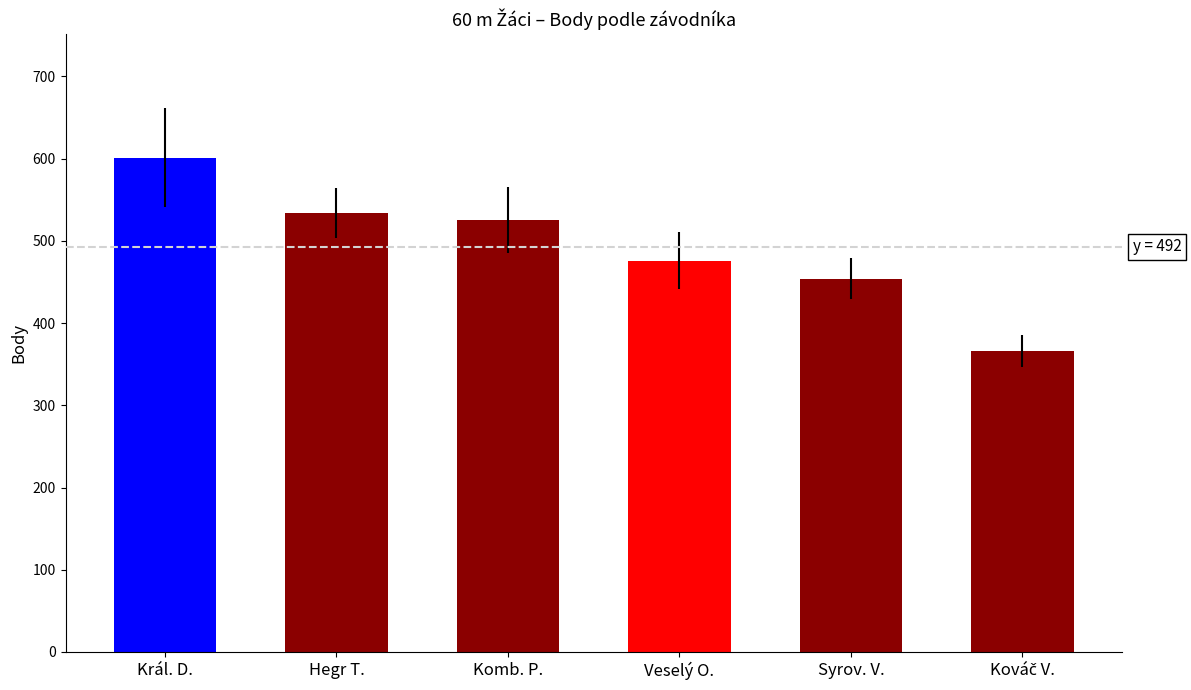

What is the change in value from Hegr T. to Syrov. V.?

-80